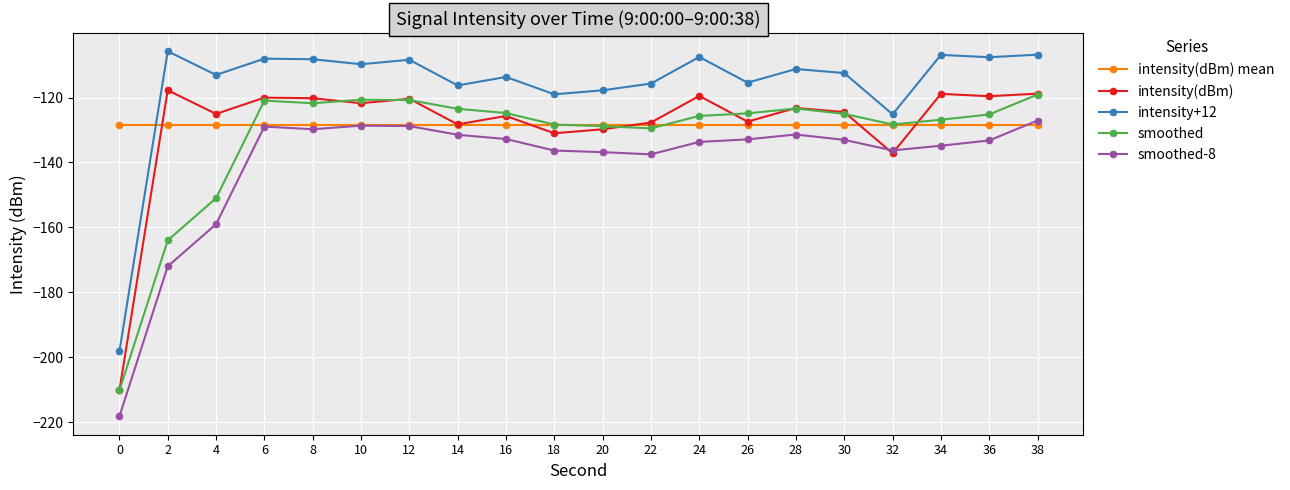

Which series ends up on top after the final intersection of intensity+12 and intensity(dBm) mean?

intensity+12